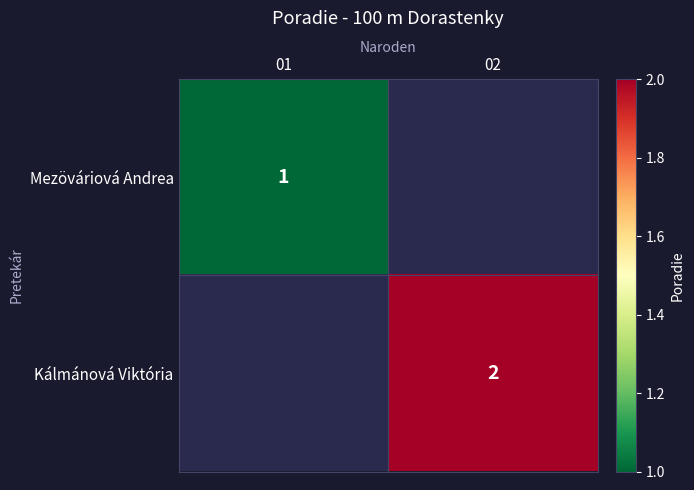

The value of Kálmánová Viktória at 02 is 2. True or false?

True